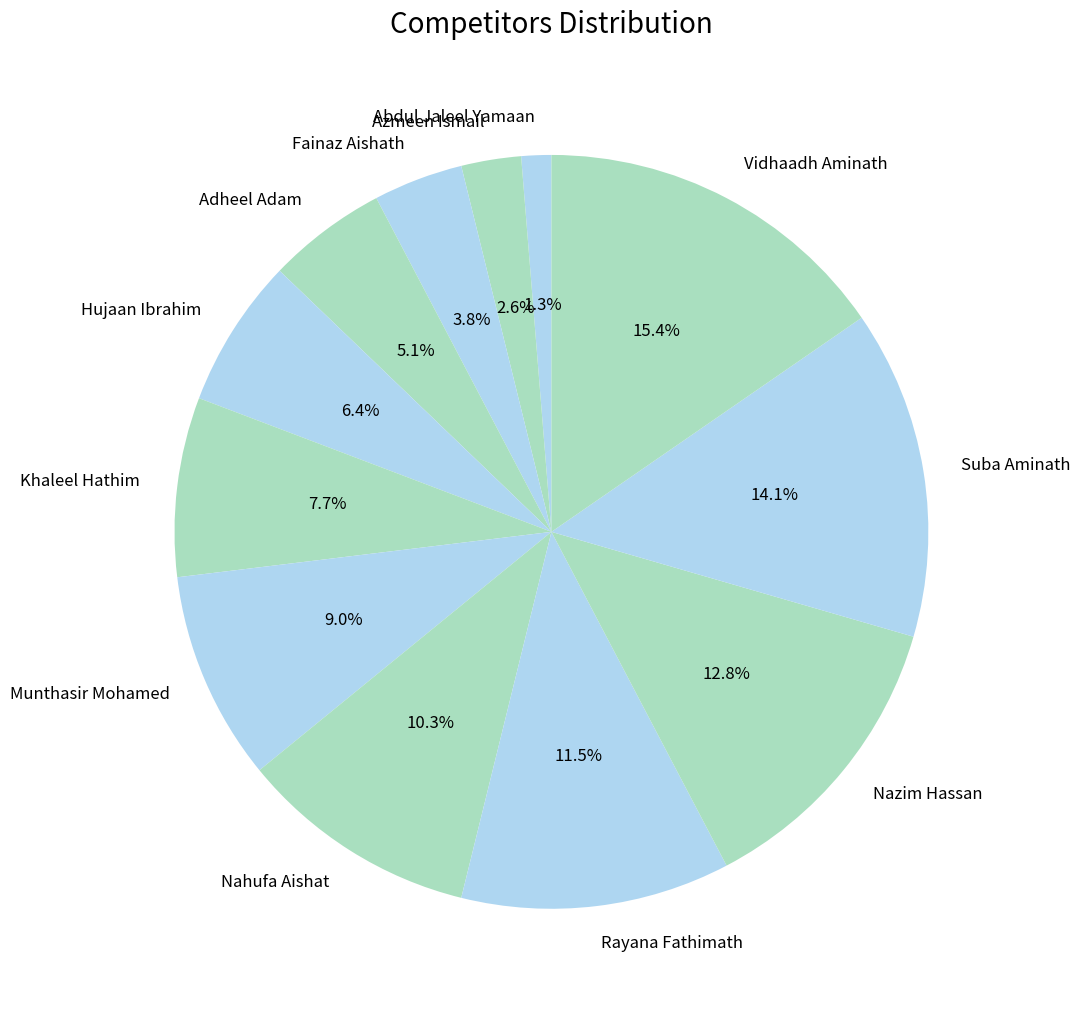

Which has a higher value, Hujaan Ibrahim or Khaleel Hathim?

Khaleel Hathim